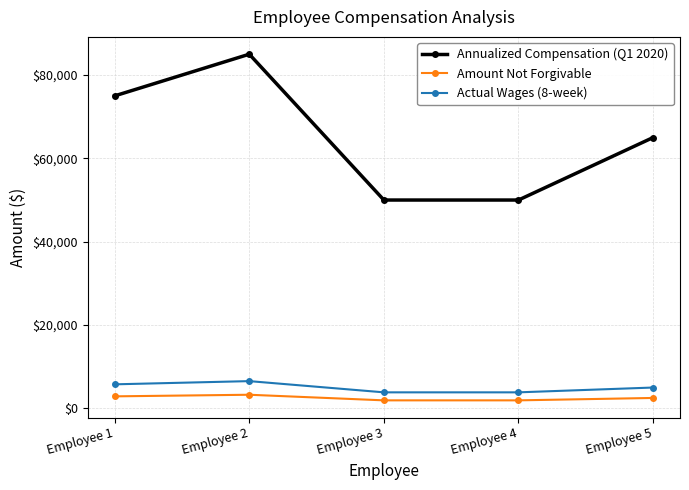

What is the total value across all series at Employee 5?

72500.0